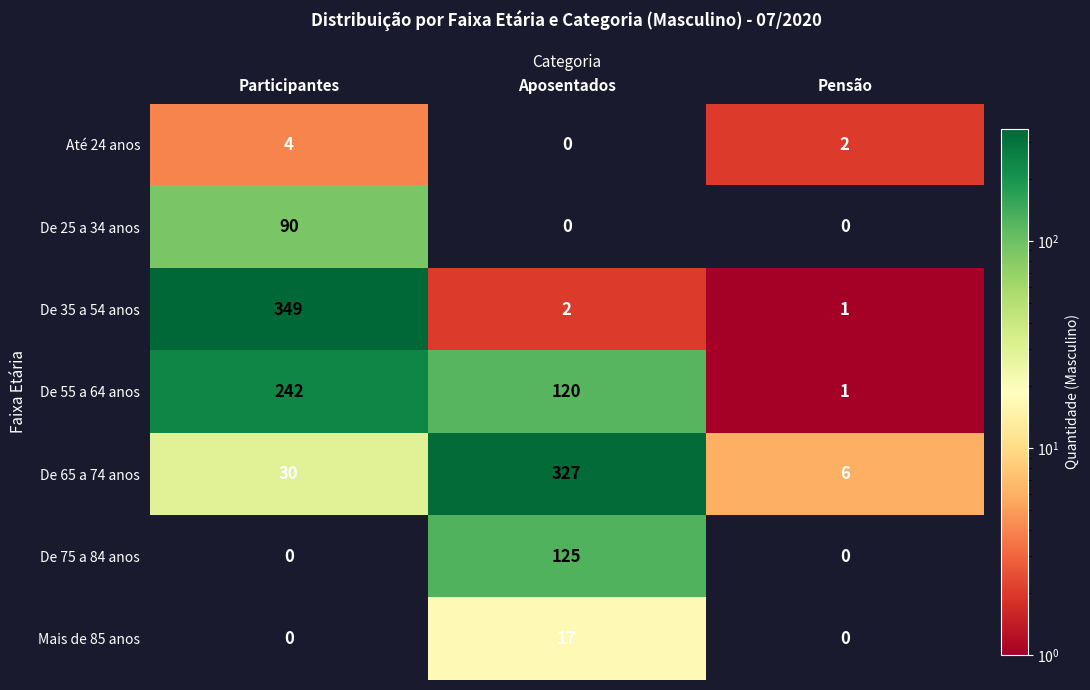

What is the difference between the highest and lowest values at Pensão?

6